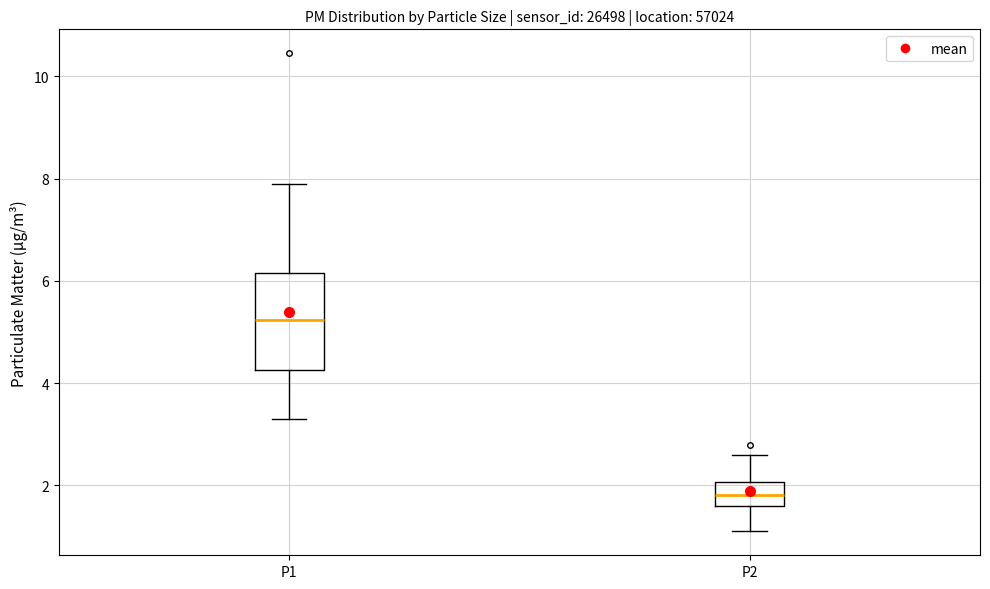

Which box has the lowest median line?

P2